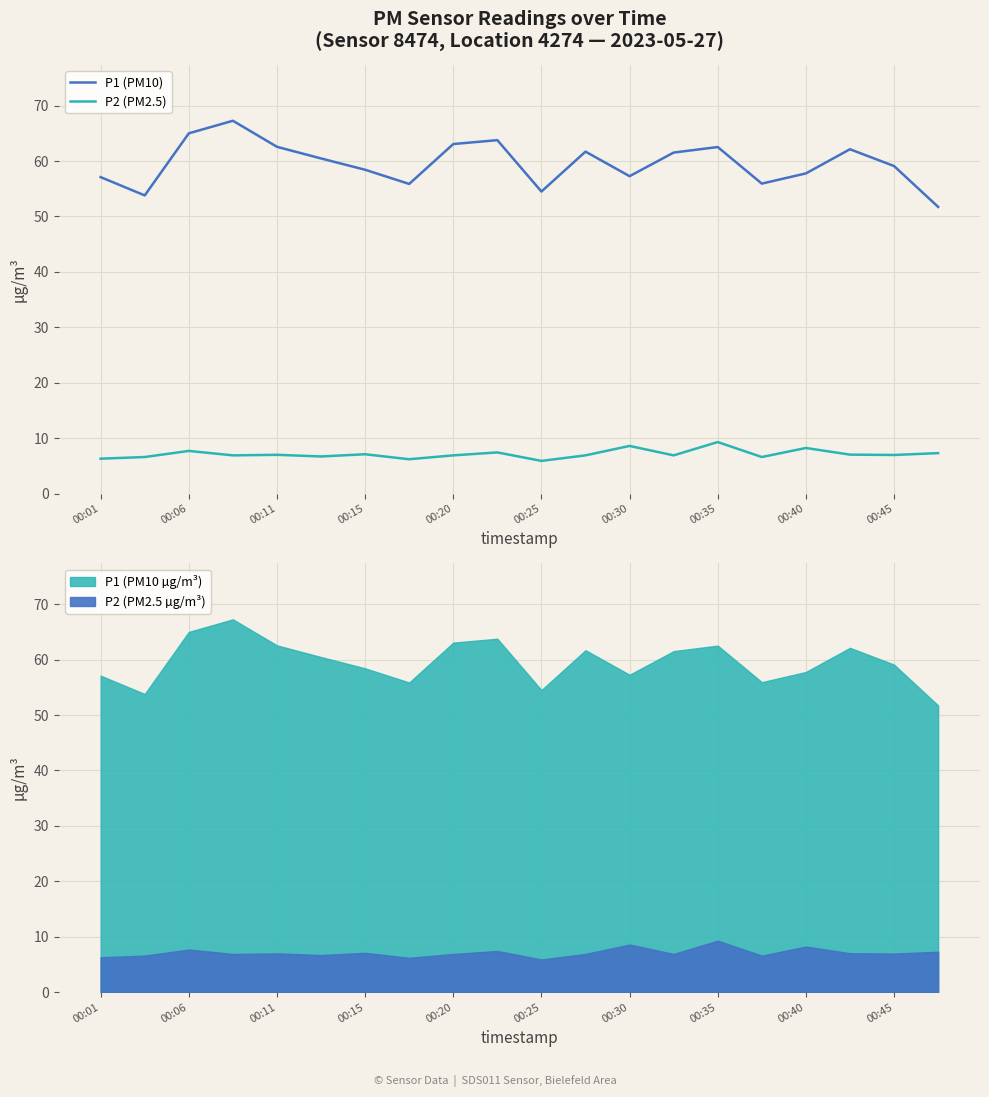

True or false: P2 (PM2.5) has a value of 11.8 at 00:06.

False